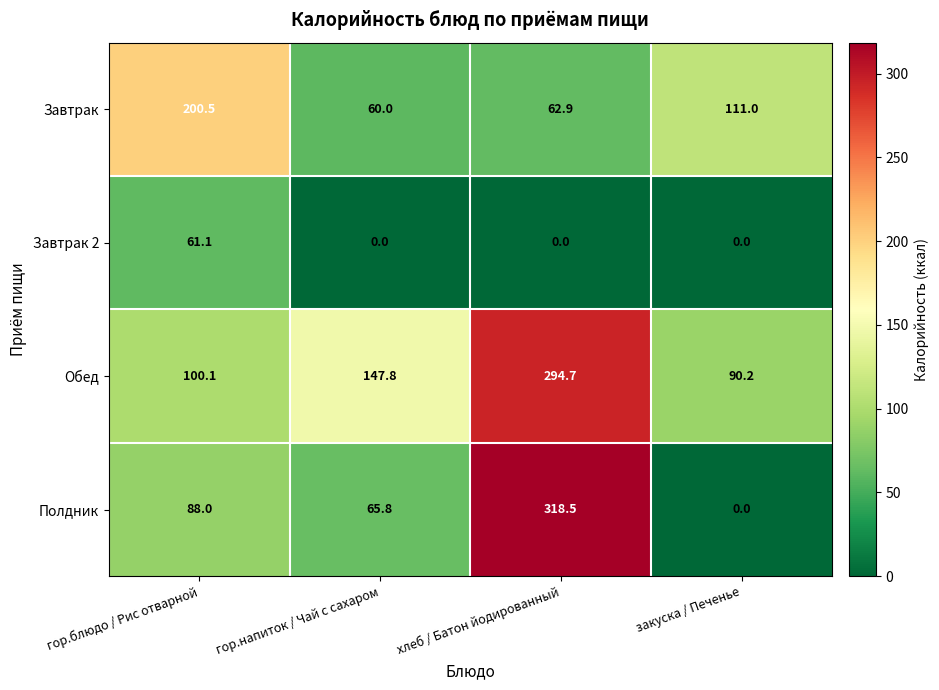

What is the average value of the Обед series?

158.2